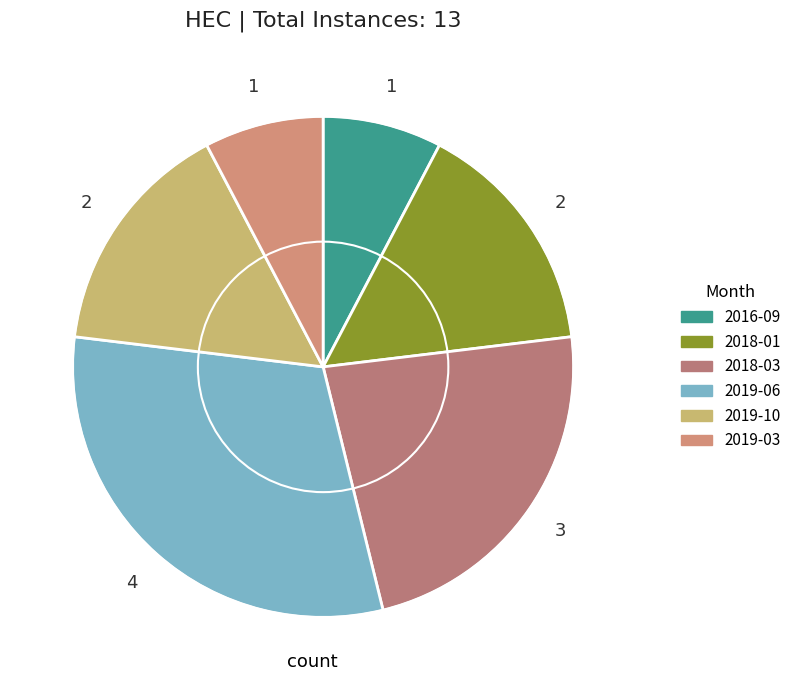

Is there a majority slice in this chart?

No